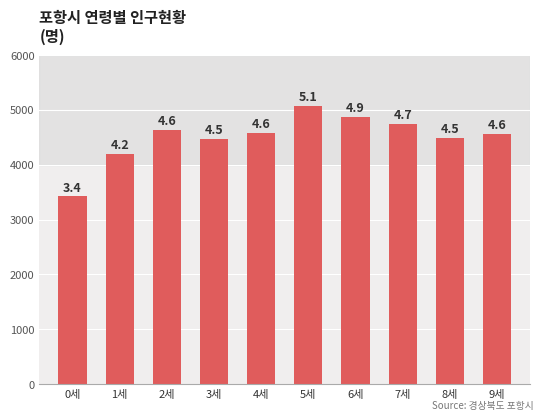

How many bars are there in total?

10